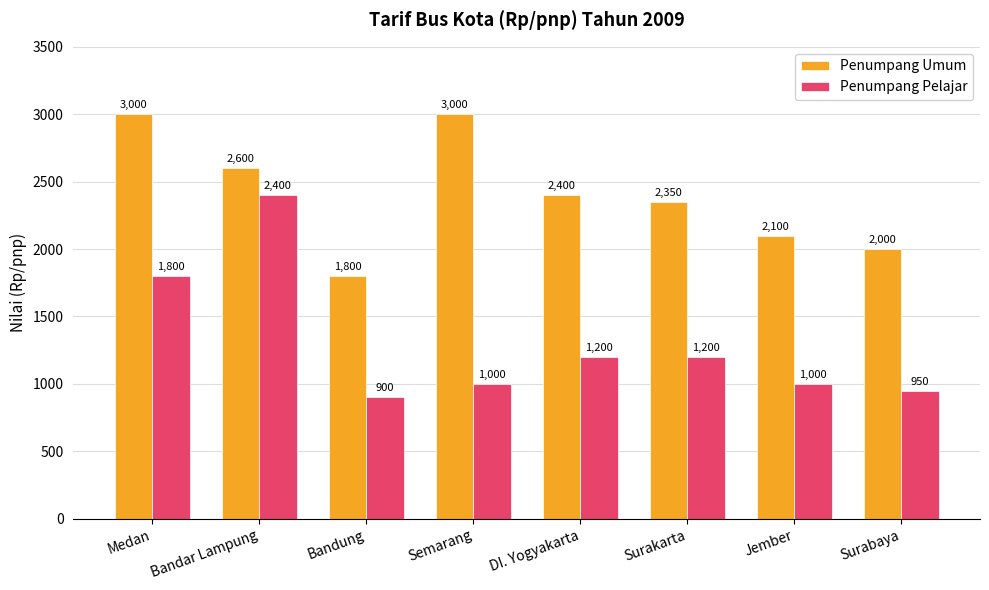

How many series are shown in this chart?

2